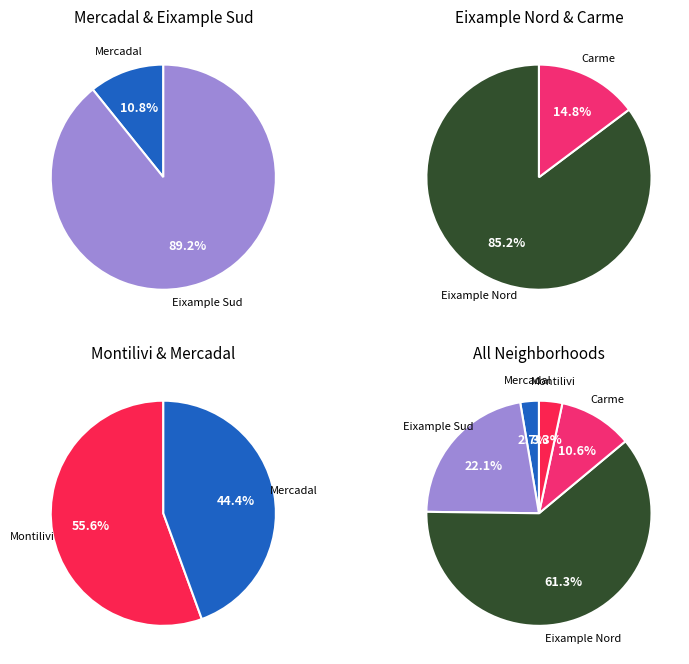

Which category has the biggest portion of the pie?

Eixample Nord